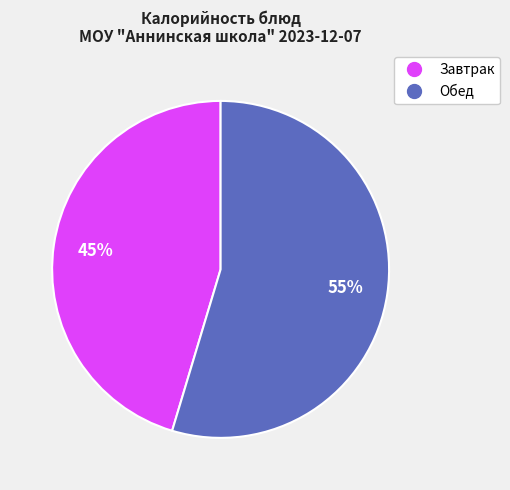

To the nearest percent, what is the average slice percentage?

50%